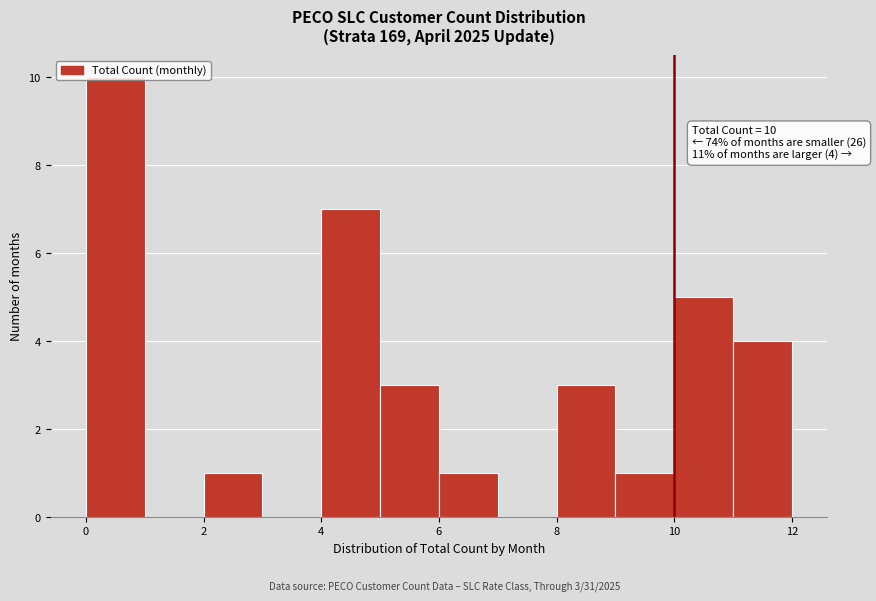

Over which range of the x-axis is the bar tallest?

0 to 1